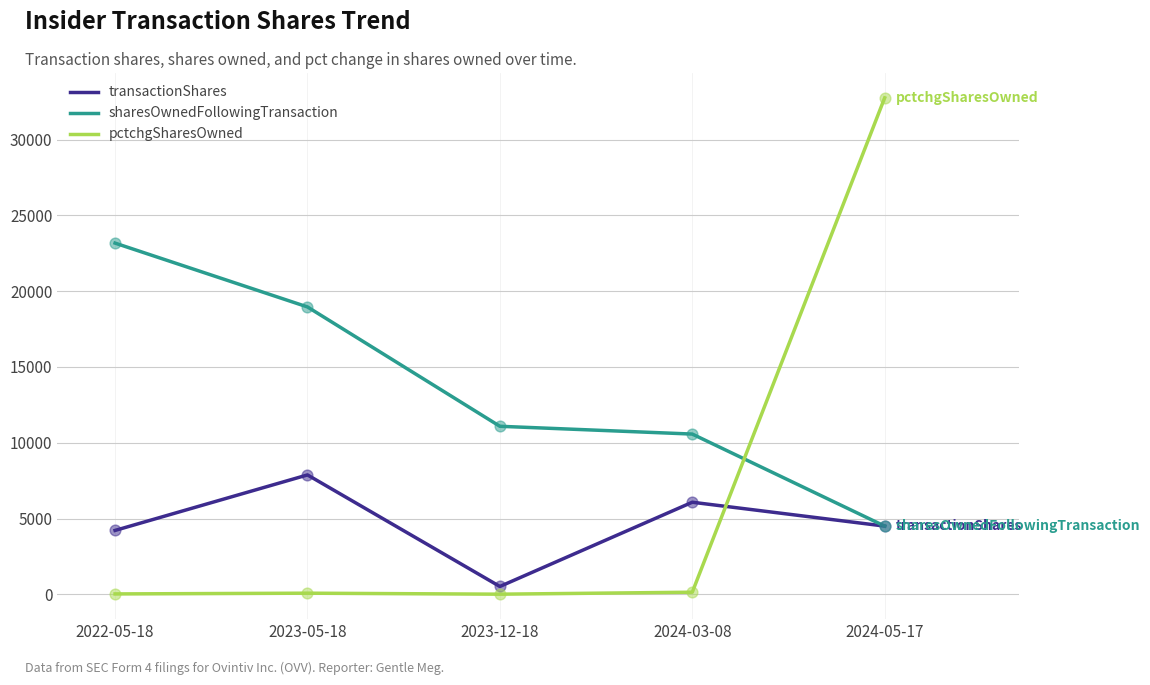

What is the total value across all series at 2023-12-18?

11606